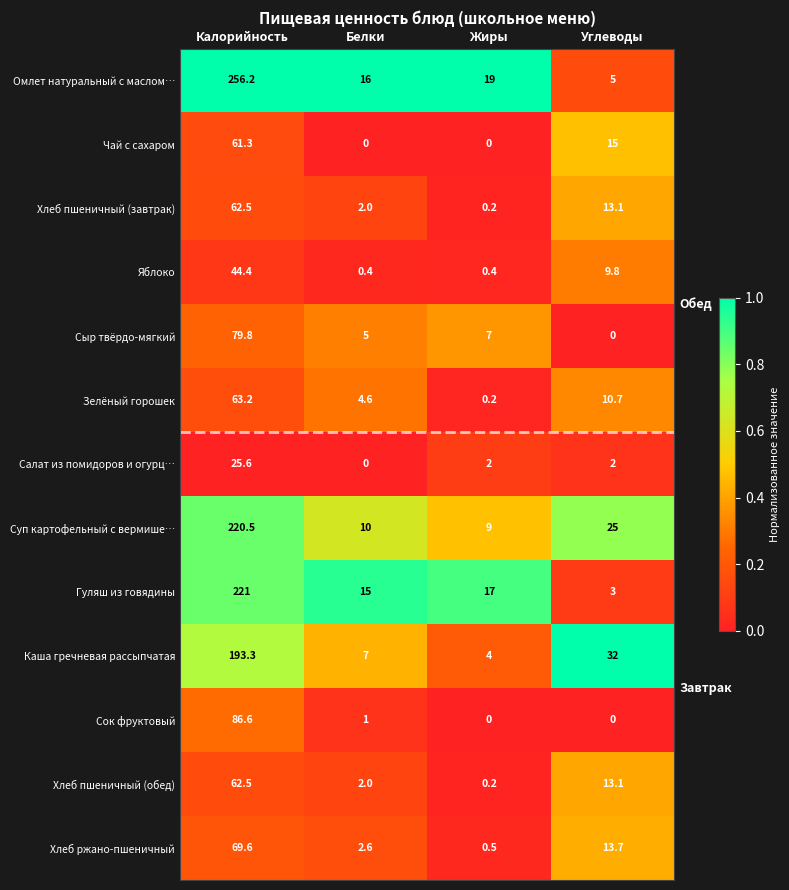

Between Белки and Углеводы, which series saw the biggest shift?

Каша гречневая рассыпчатая